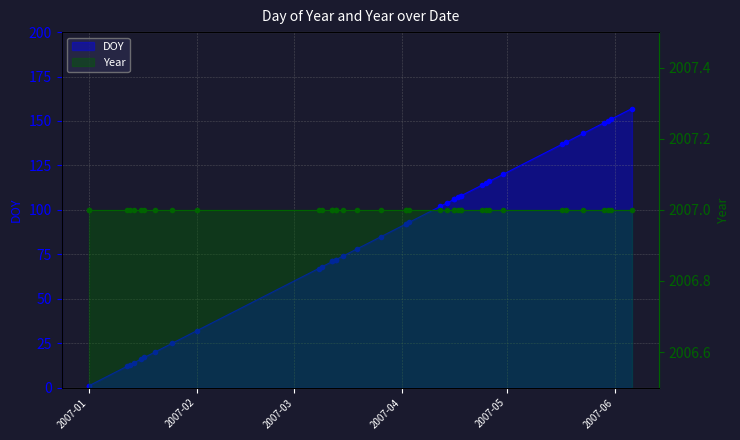

What is the difference between the second highest and minimum values?

150